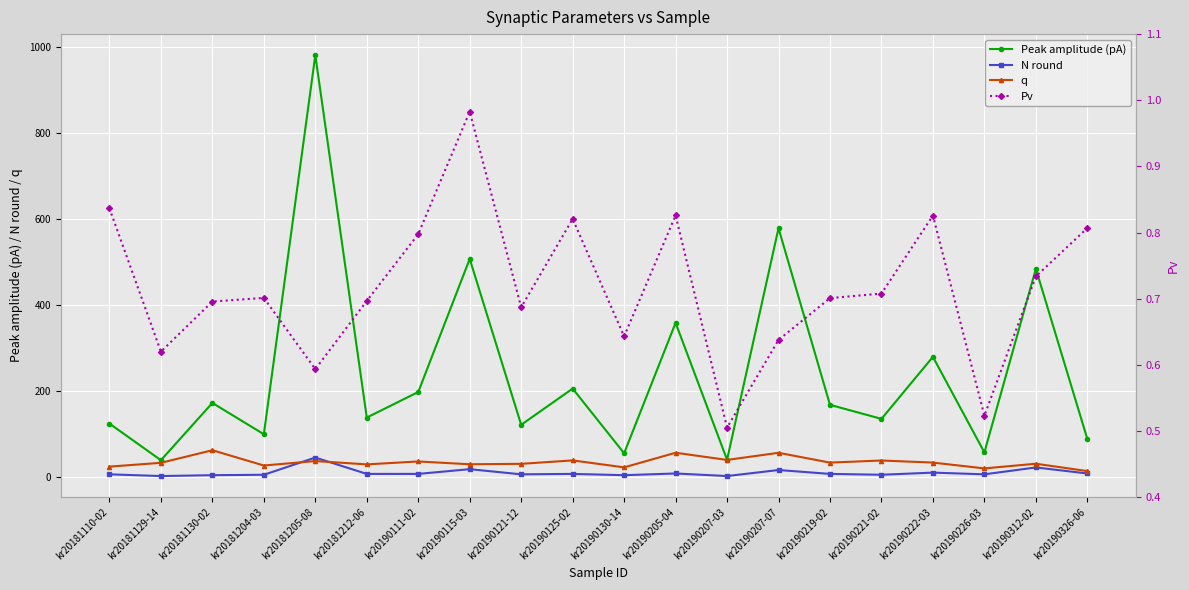

The value of q at kr20190121-12 is 43.1. True or false?

False